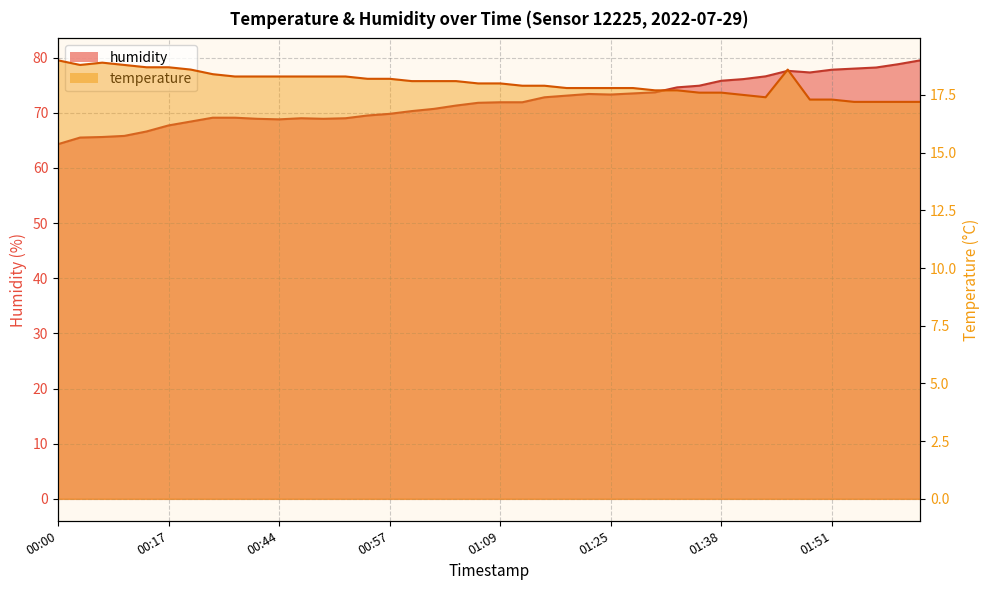

What are all the series names shown in the legend?

temperature, humidity